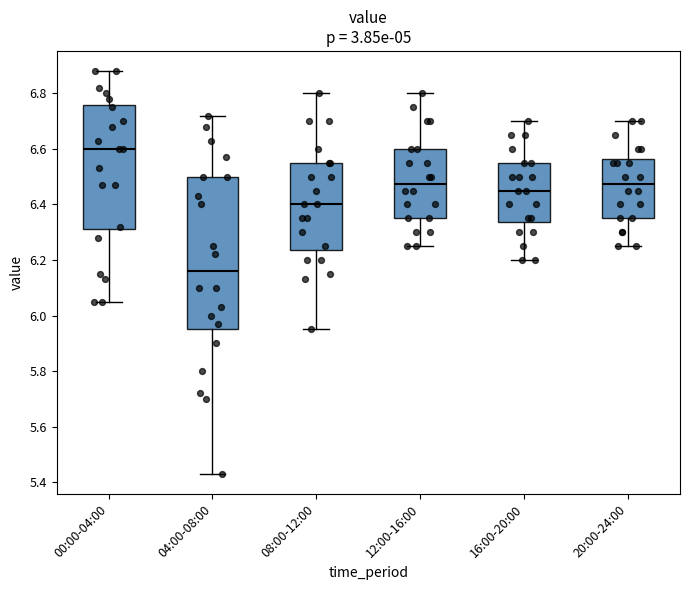

Reading left to right, transcribe this box plot: for each box, give where its median line is, the range the box spans, and where its two whiskers end, as read against the y-axis. The values are not printed on the chart, so give them approximately, as read against the axis.

00:00-04:00: median 6.60, box 6.32 to 6.76, whiskers 6.06 to 6.88
04:00-08:00: median 6.16, box 5.96 to 6.50, whiskers 5.44 to 6.72
08:00-12:00: median 6.40, box 6.24 to 6.56, whiskers 5.96 to 6.80
12:00-16:00: median 6.48, box 6.36 to 6.60, whiskers 6.26 to 6.80
16:00-20:00: median 6.46, box 6.34 to 6.56, whiskers 6.20 to 6.70
20:00-24:00: median 6.48, box 6.36 to 6.56, whiskers 6.26 to 6.70